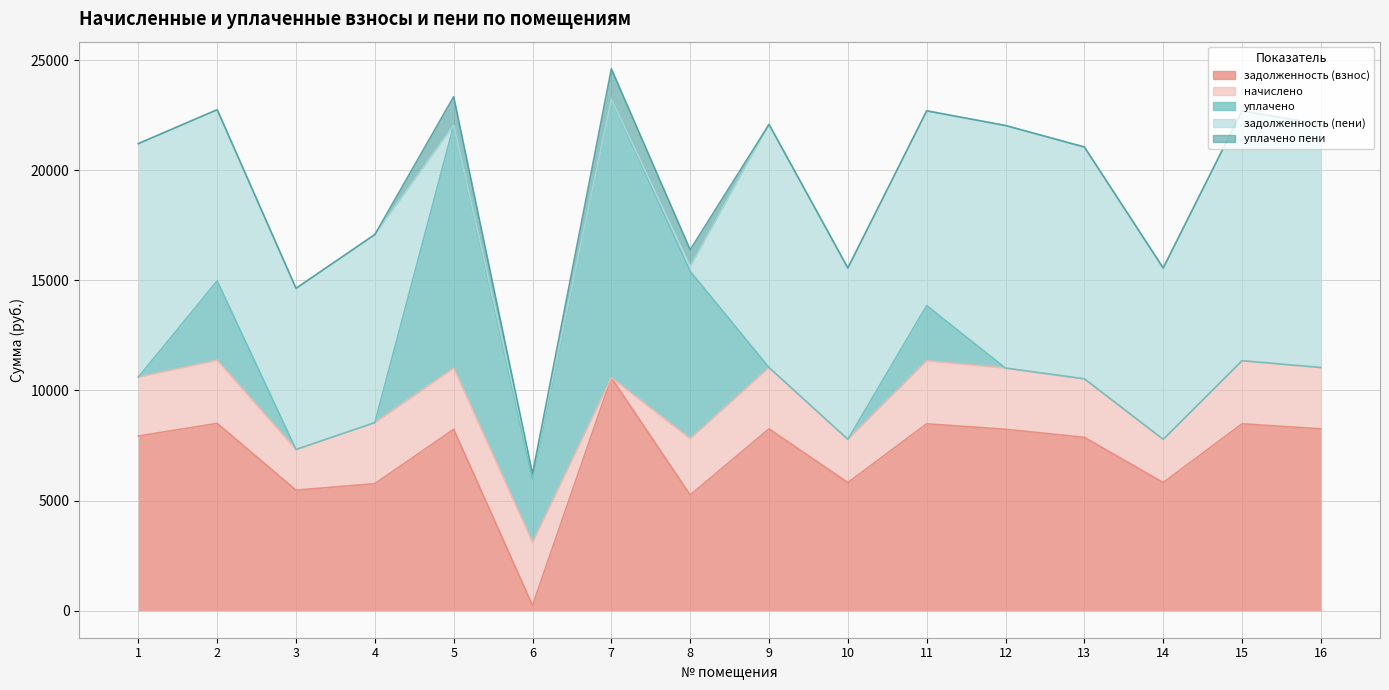

What are all the series names shown in the legend?

задолженность (взнос), начислено, уплачено, задолженность (пени), уплачено пени